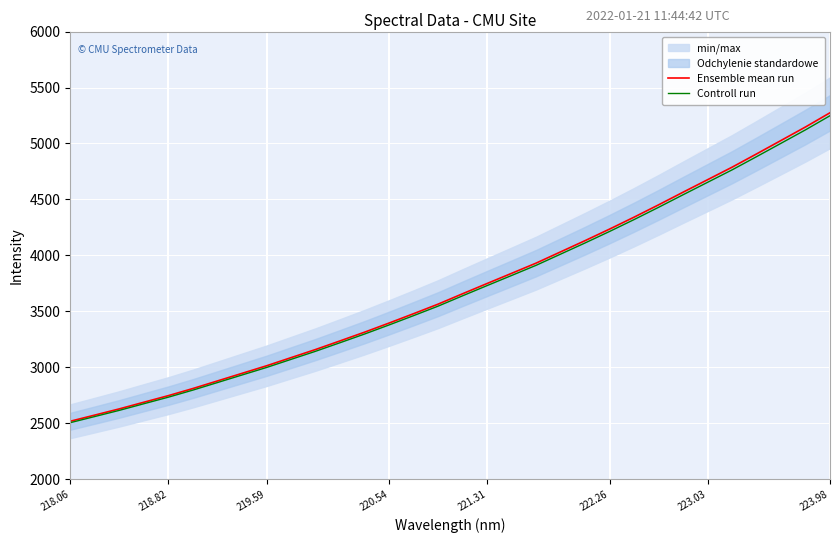

Which series has the largest range (max minus min)?

Ensemble mean run